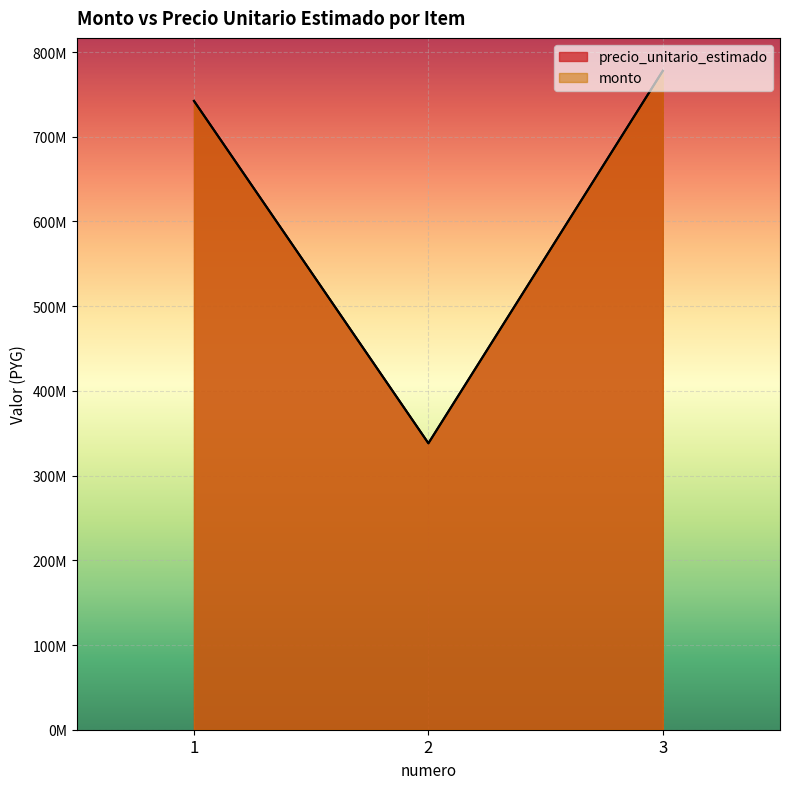

What are all the series names shown in the legend?

precio_unitario_estimado, monto